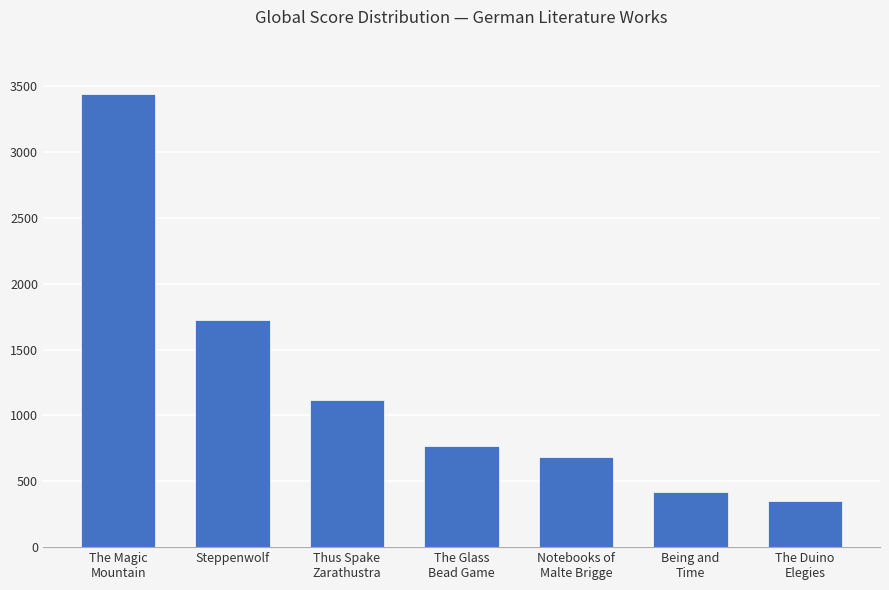

What is the difference between the values at Notebooks of
Malte Brigge and The Glass
Bead Game?

79